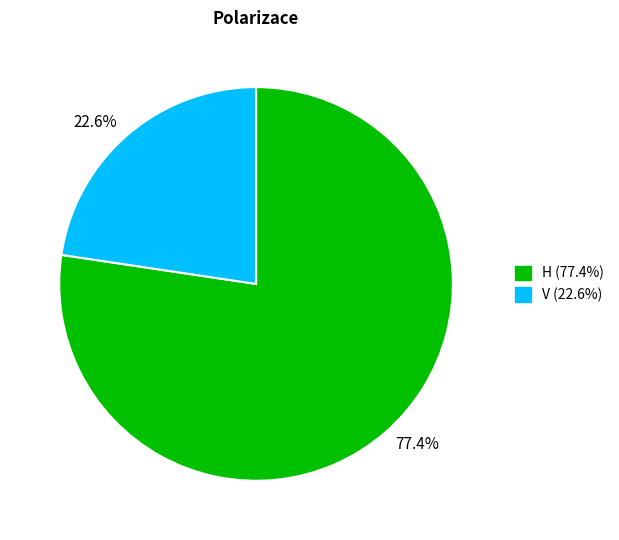

How many segments does this pie chart have?

2